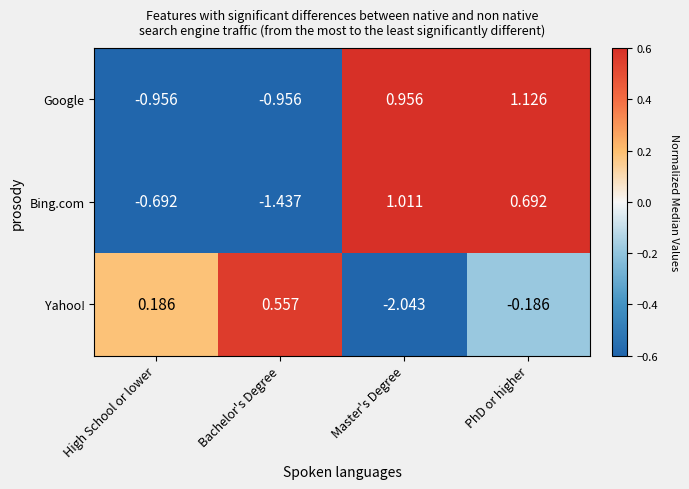

Which series changed the most between High School or lower and PhD or higher?

Google